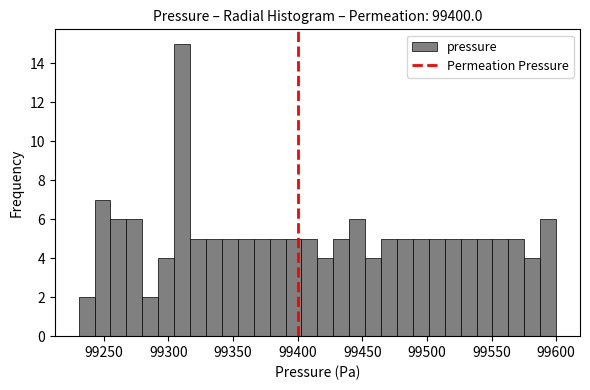

Around what value on the x-axis is the tallest bar? Give the approximate position of its centre, as read against the axis.

99310